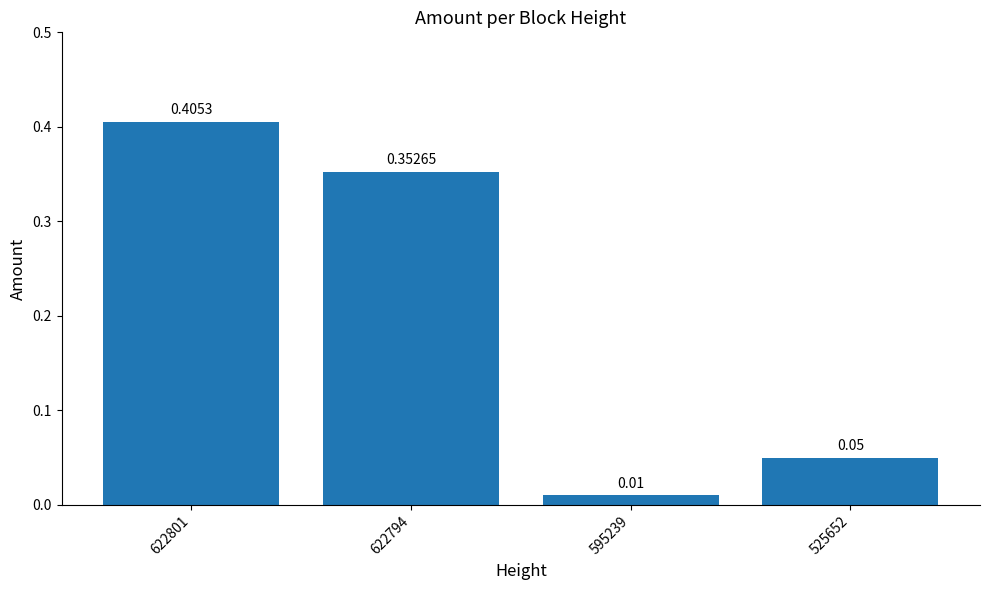

List the labels in order of value, largest first.

622801, 622794, 525652, 595239